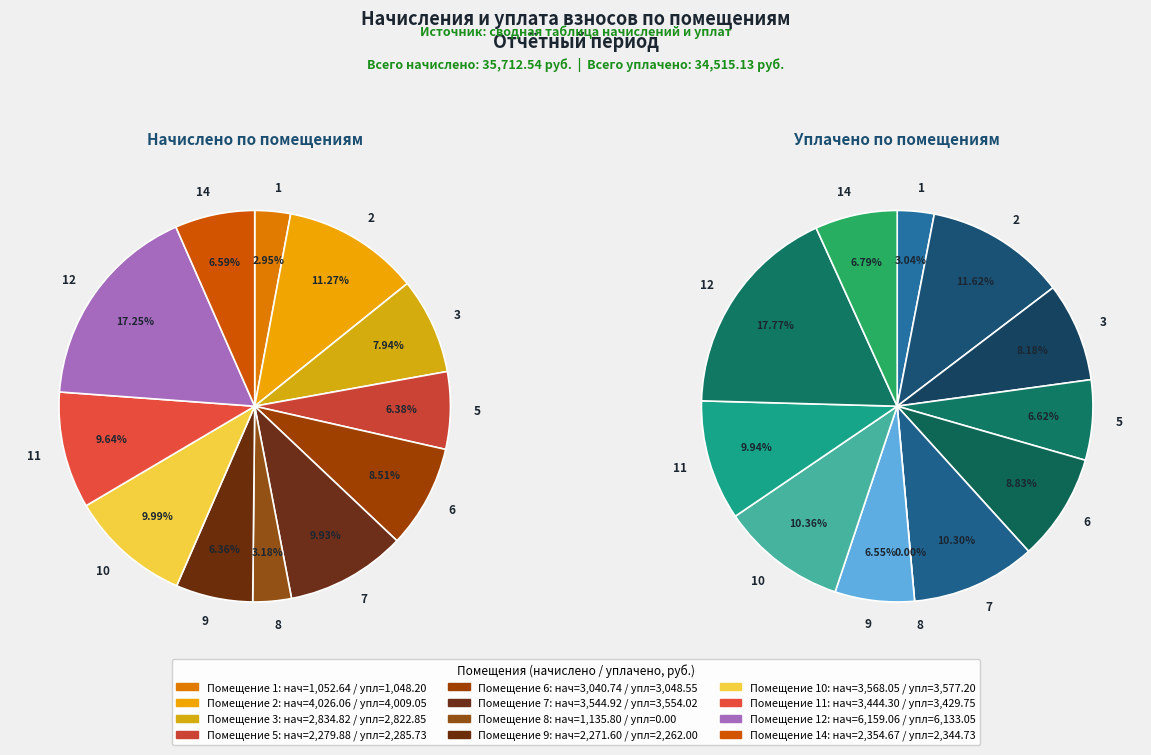

Does 11 account for over 50% of the chart?

No